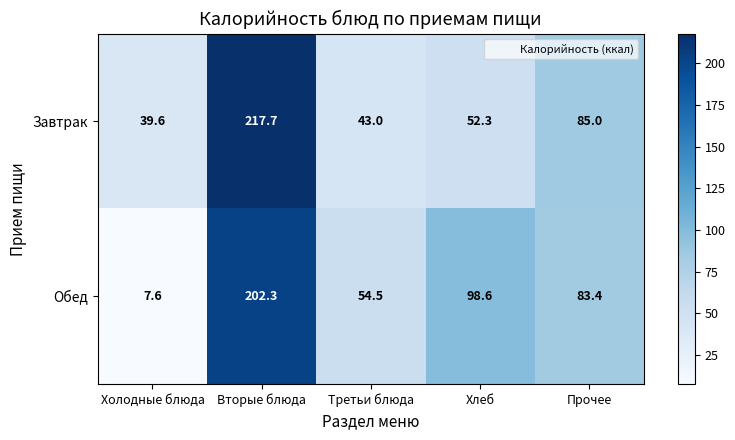

Reading left to right, transcribe all the data shown in this chart.

Завтрак: Холодные блюда=39.6	Вторые блюда=217.7	Третьи блюда=43.0	Хлеб=52.3	Прочее=85.0
Обед: Холодные блюда=7.6	Вторые блюда=202.3	Третьи блюда=54.5	Хлеб=98.6	Прочее=83.4